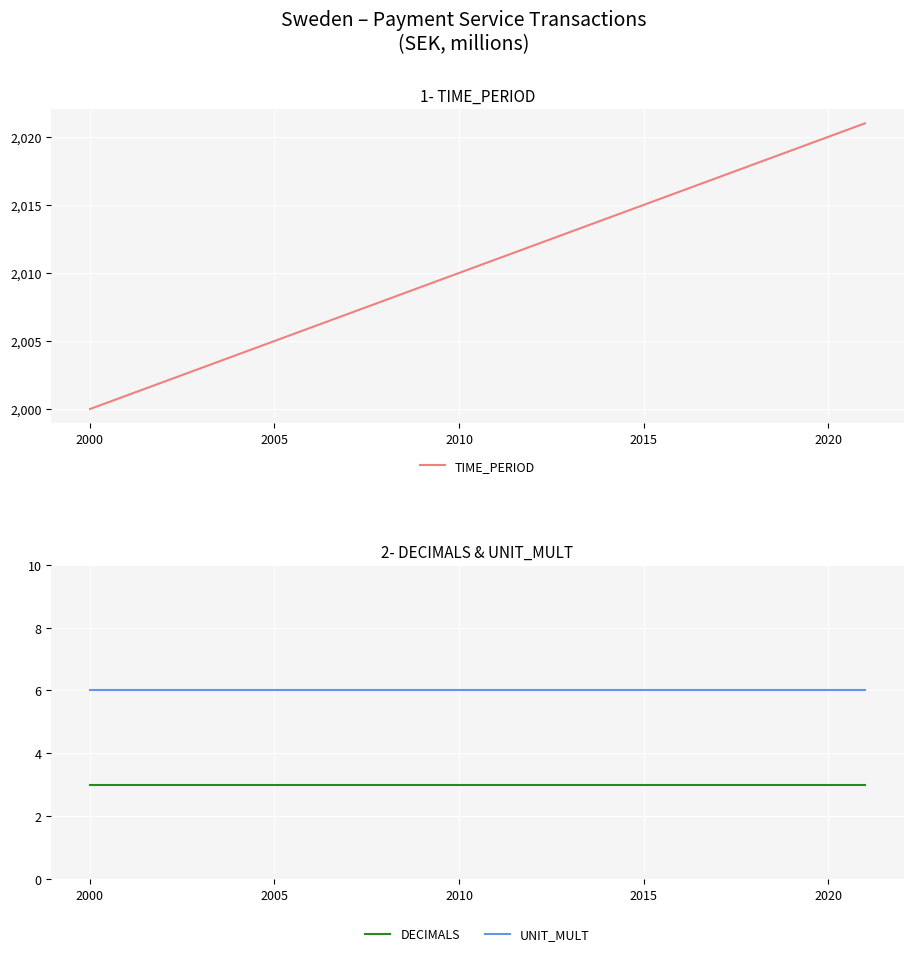

True or false: DECIMALS and UNIT_MULT cross at least once.

False